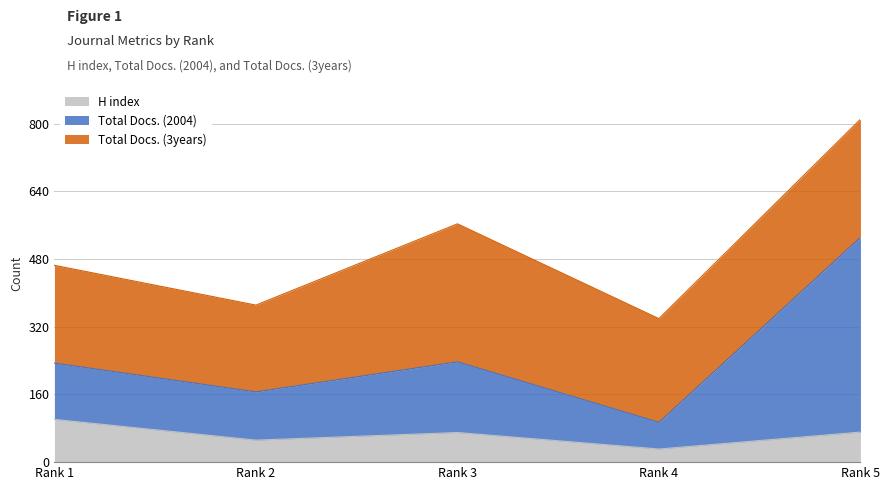

In H index, how many points are lower than both neighbors (excluding endpoints)?

2